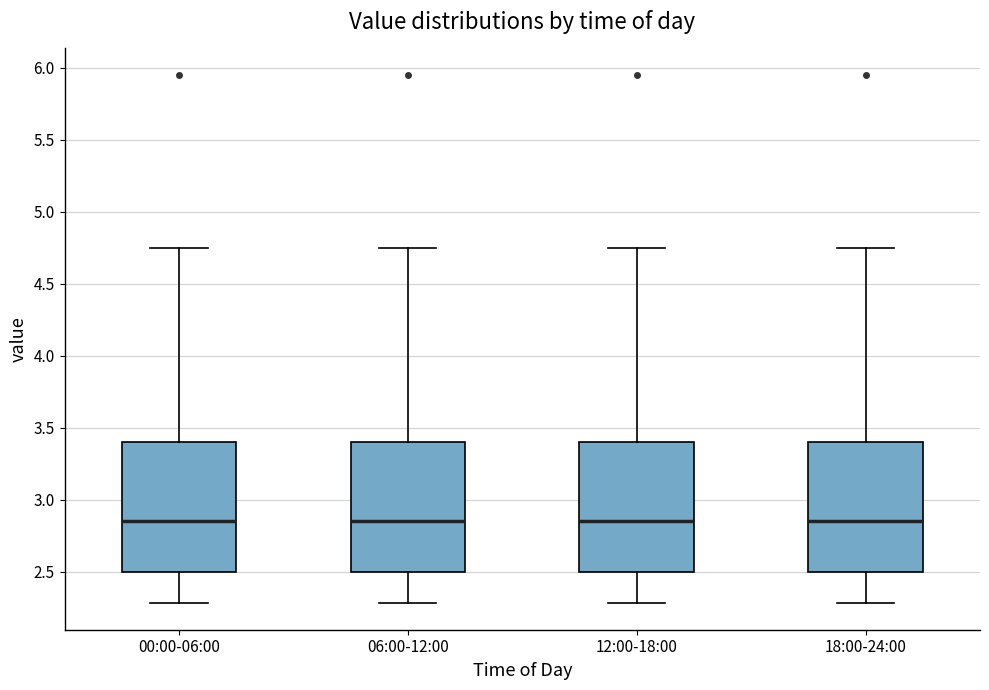

Reading left to right, transcribe this box plot: for each box, give where its median line is, the range the box spans, and where its two whiskers end, as read against the y-axis. The values are not printed on the chart, so give them approximately, as read against the axis.

00:00-06:00: median 2.85, box 2.50 to 3.40, whiskers 2.30 to 4.75
06:00-12:00: median 2.85, box 2.50 to 3.40, whiskers 2.30 to 4.75
12:00-18:00: median 2.85, box 2.50 to 3.40, whiskers 2.30 to 4.75
18:00-24:00: median 2.85, box 2.50 to 3.40, whiskers 2.30 to 4.75